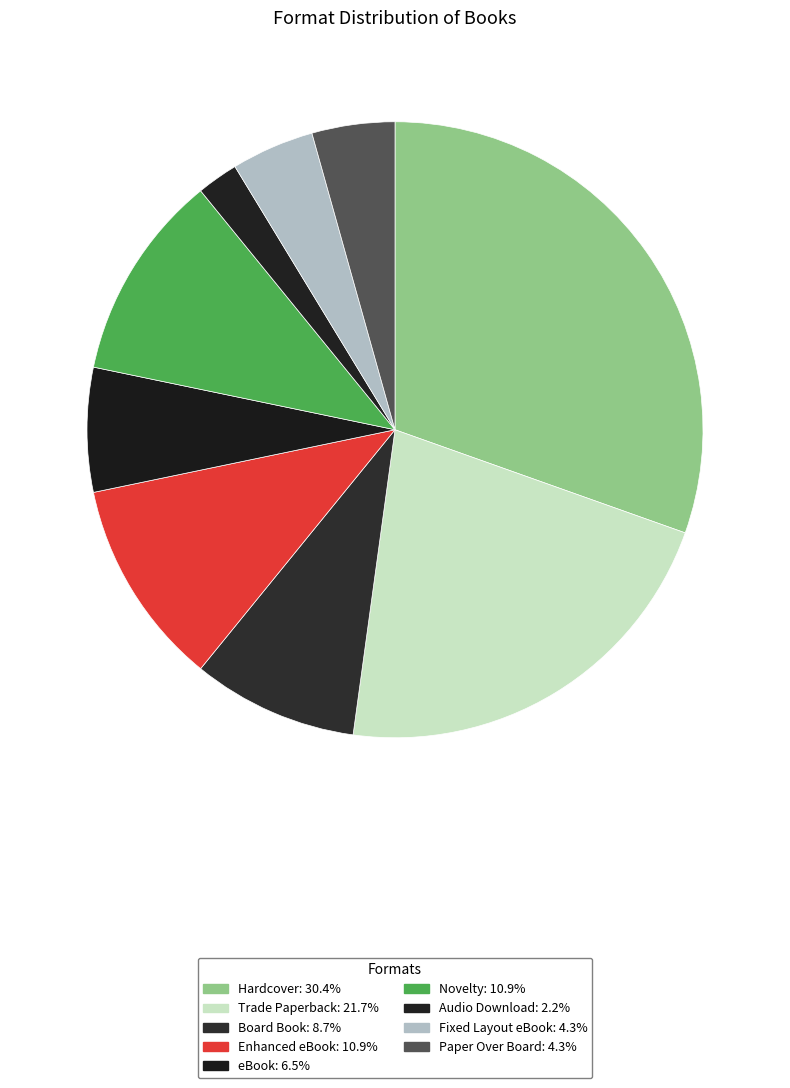

The Board Book slice represents 9% of the pie. True or false?

True